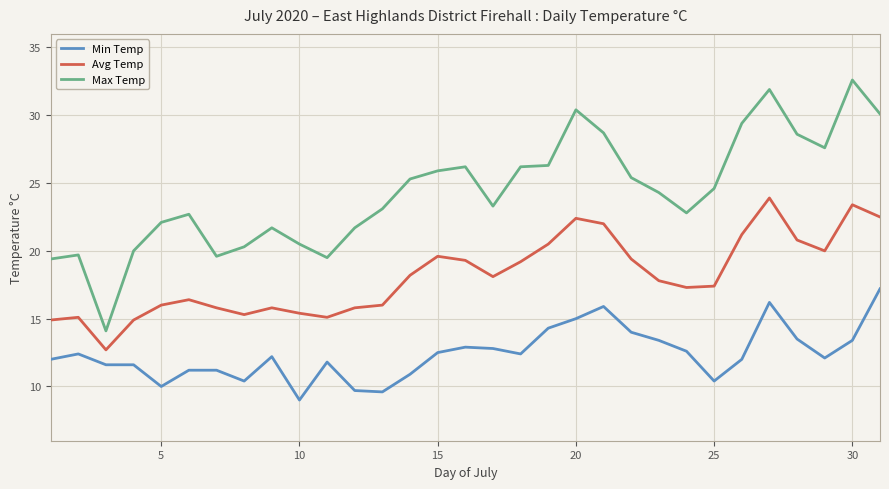

List the series in order of their overall mean, lowest first.

Min Temp, Avg Temp, Max Temp